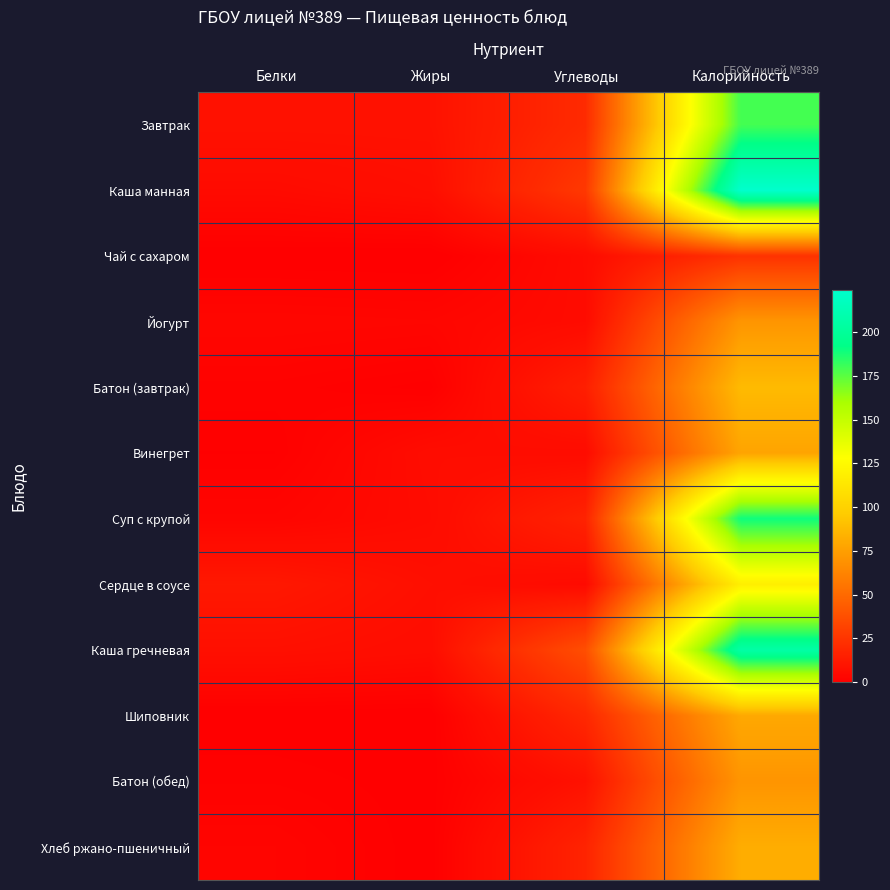

Which label corresponds to the smallest value in the chart?

Жиры